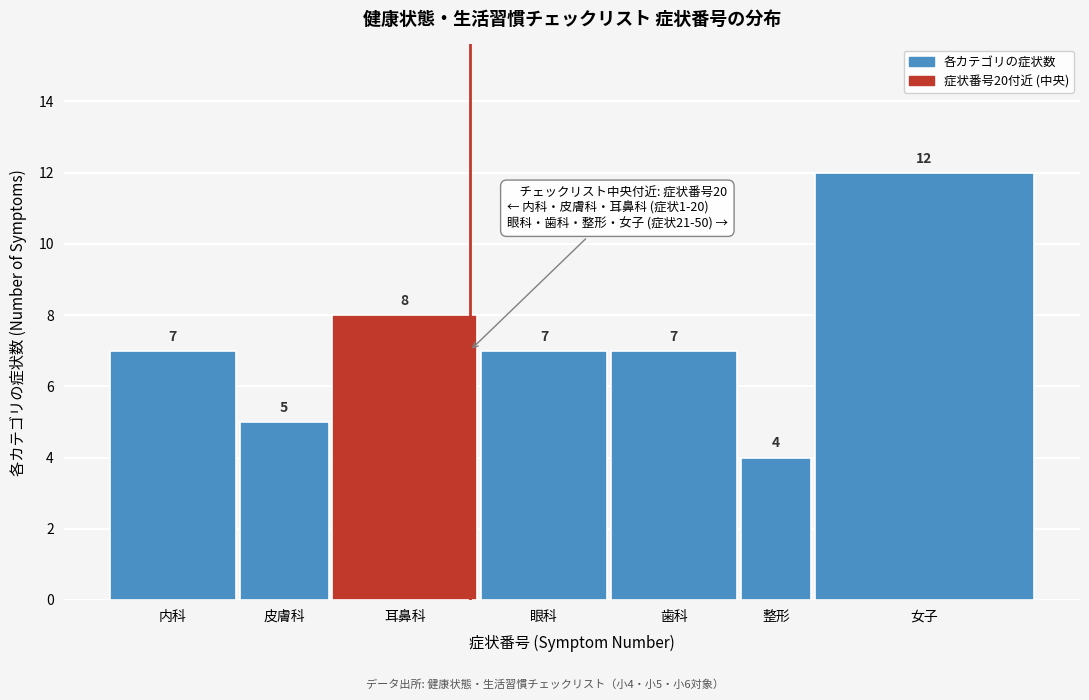

Reading right to left, transcribe all the data shown in this chart.

12	4	7	7	8	5	7